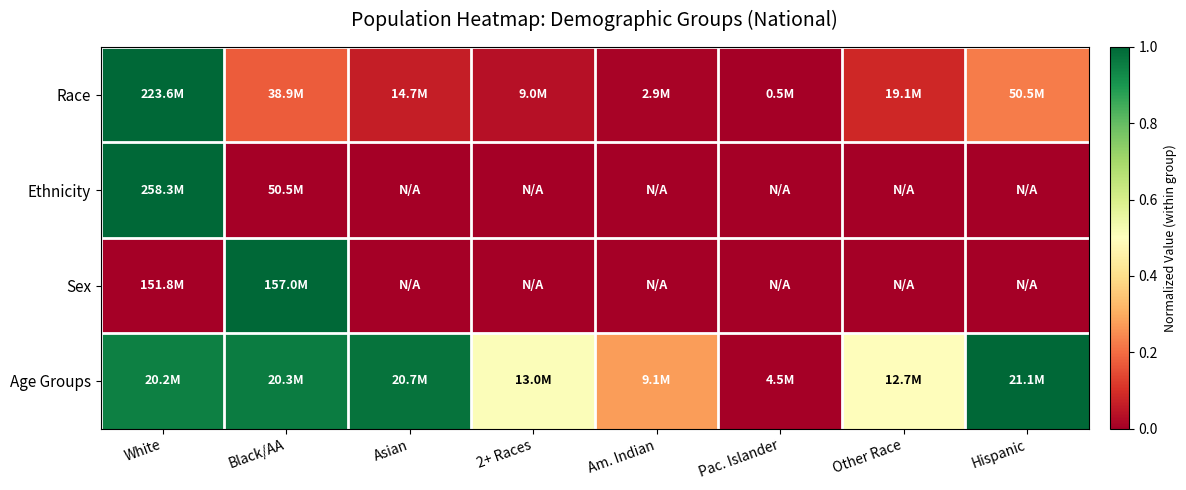

Reading left to right, transcribe all the data shown in this chart.

Race: White=1.0	Black/AA=0.2	Asian=0.1	2+ Races=0.0	Am. Indian=0.0	Pac. Islander=0.0	Other Race=0.1	Hispanic=0.2
Ethnicity: White=1.0	Black/AA=0.0	Asian=-0.2	2+ Races=-0.2	Am. Indian=-0.2	Pac. Islander=-0.2	Other Race=-0.2	Hispanic=-0.2
Sex: White=0.0	Black/AA=1.0	Asian=-29.3	2+ Races=-29.3	Am. Indian=-29.3	Pac. Islander=-29.3	Other Race=-29.3	Hispanic=-29.3
Age Groups: White=0.9	Black/AA=1.0	Asian=1.0	2+ Races=0.5	Am. Indian=0.3	Pac. Islander=0.0	Other Race=0.5	Hispanic=1.0